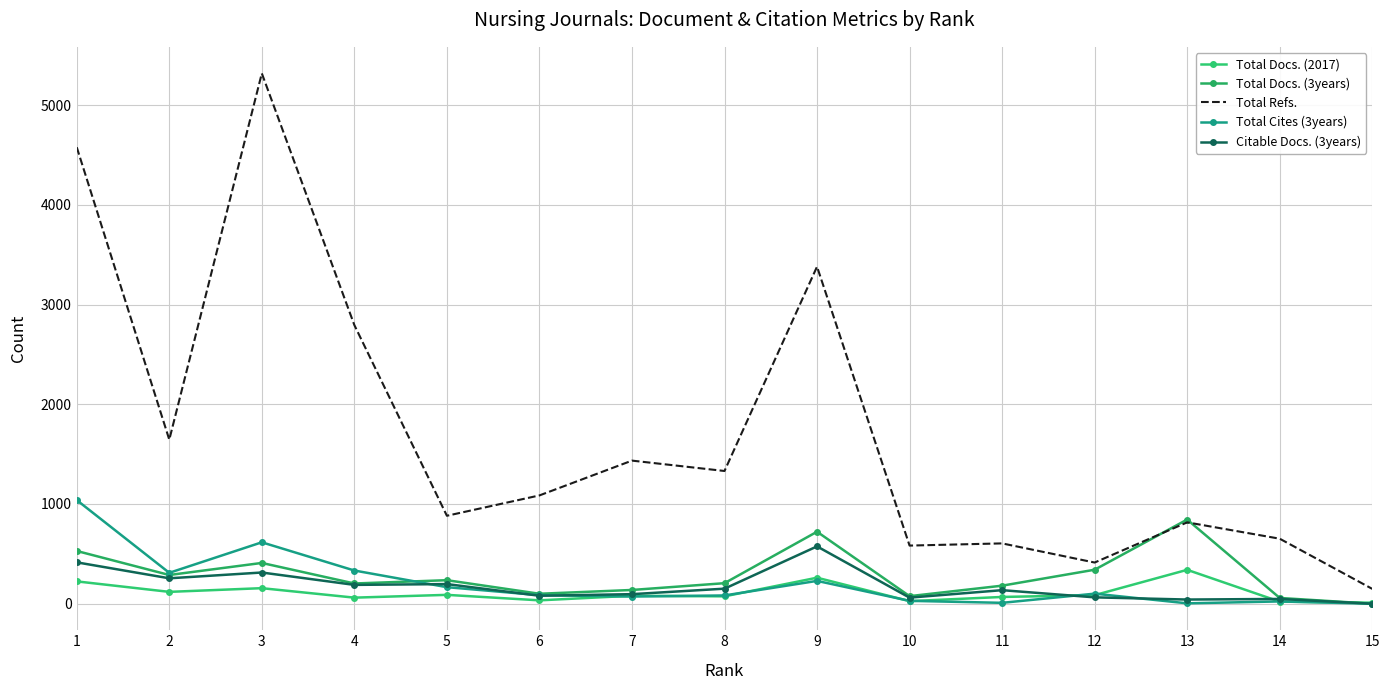

How many interior local peaks does the Total Docs. (3years) series have?

4